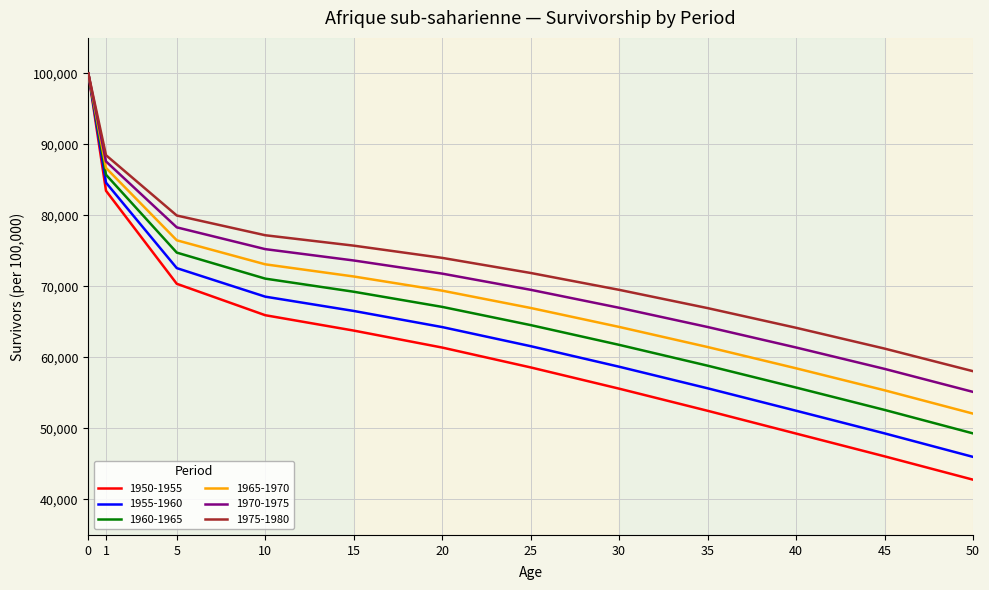

How many lines are shown in the chart?

6